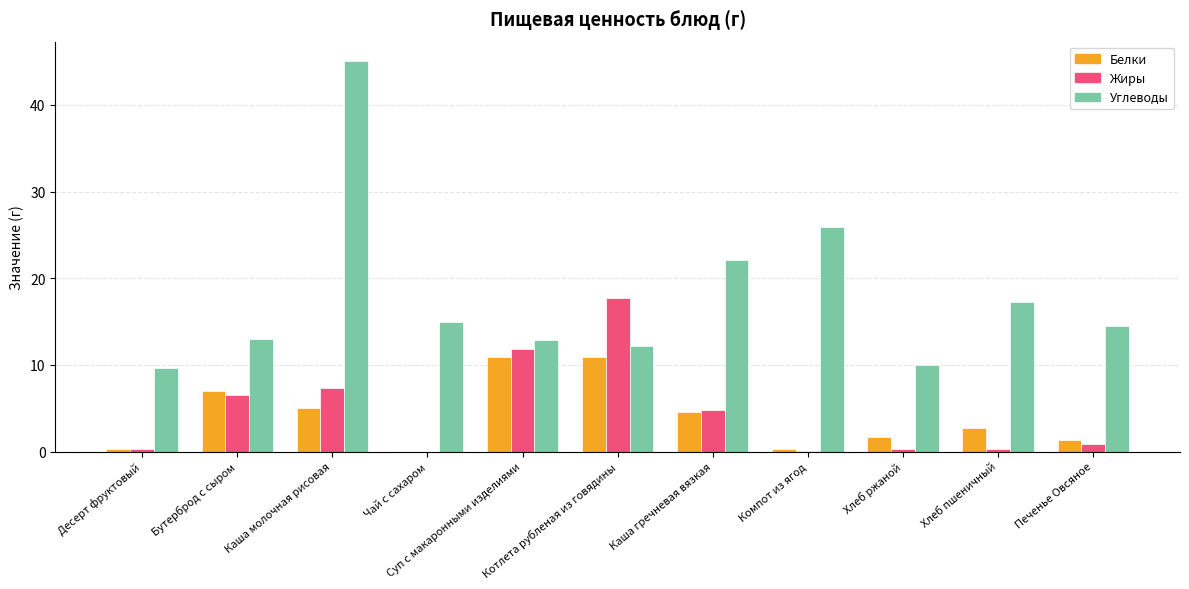

What is the sum of the Углеводы values at Суп с макаронными изделиями and Компот из ягод?

38.8